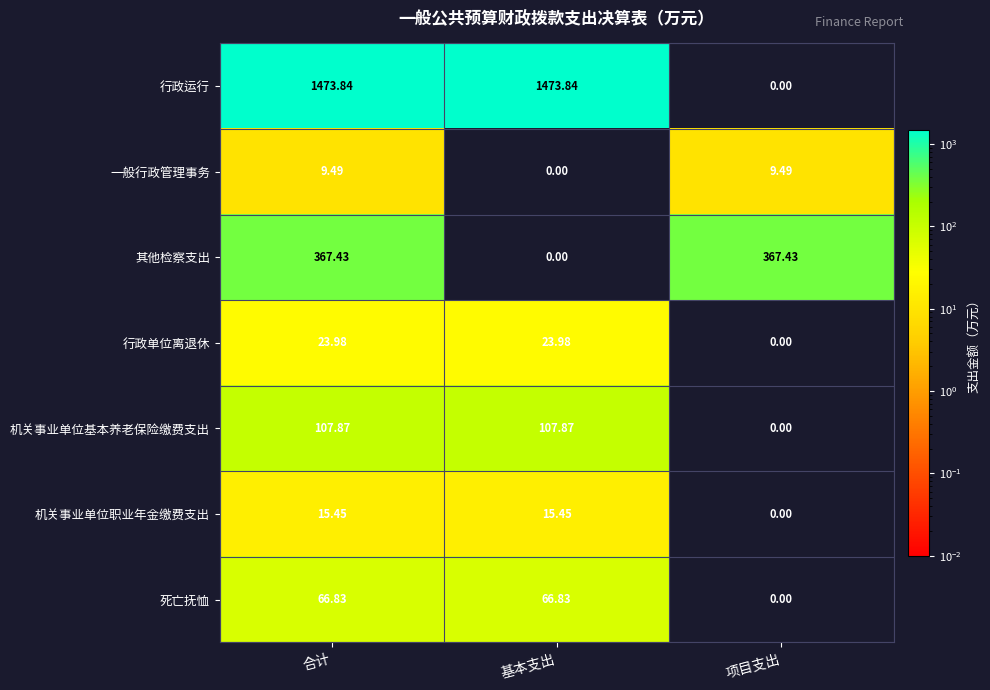

Where does the 一般行政管理事务 series first go above 9?

合计